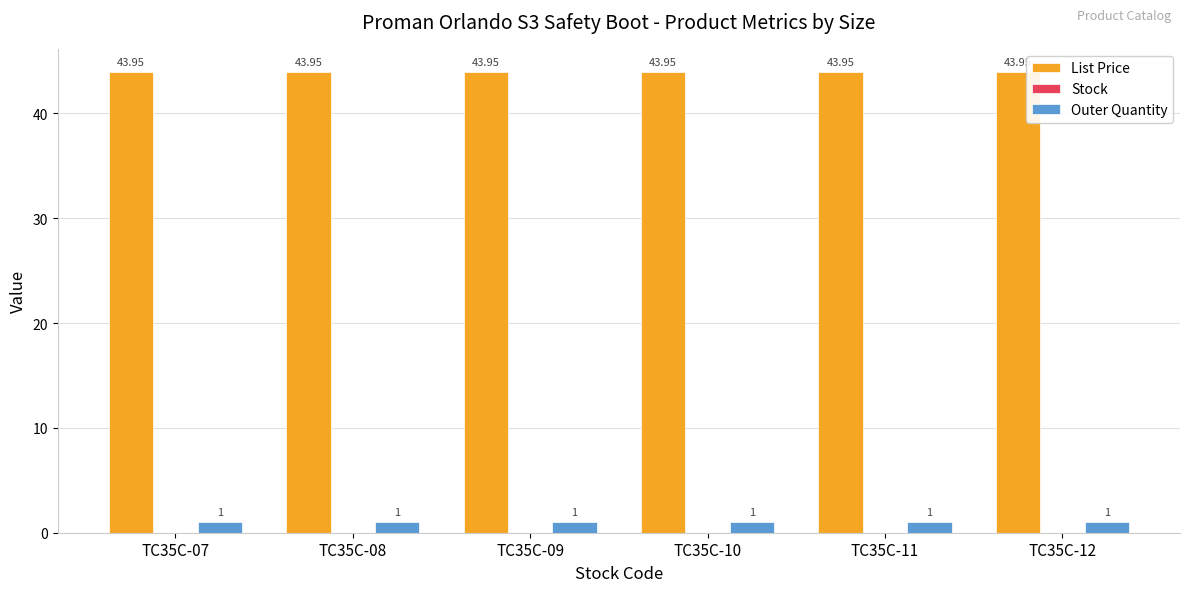

What is the sum of the Outer Quantity values at TC35C-12 and TC35C-10?

2.0